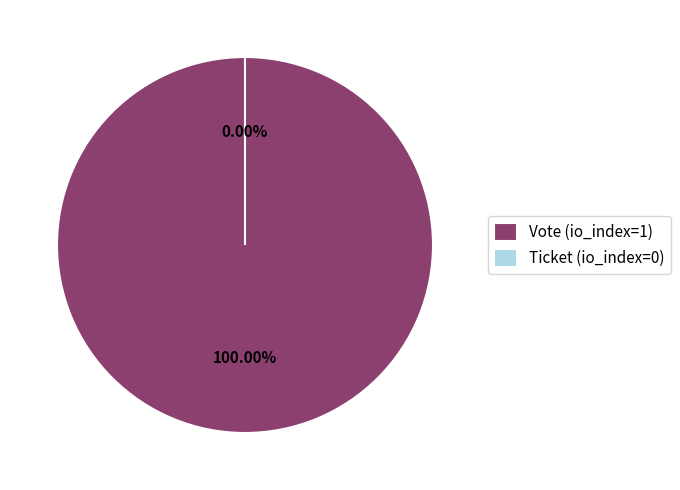

How many slices are in this pie chart?

2